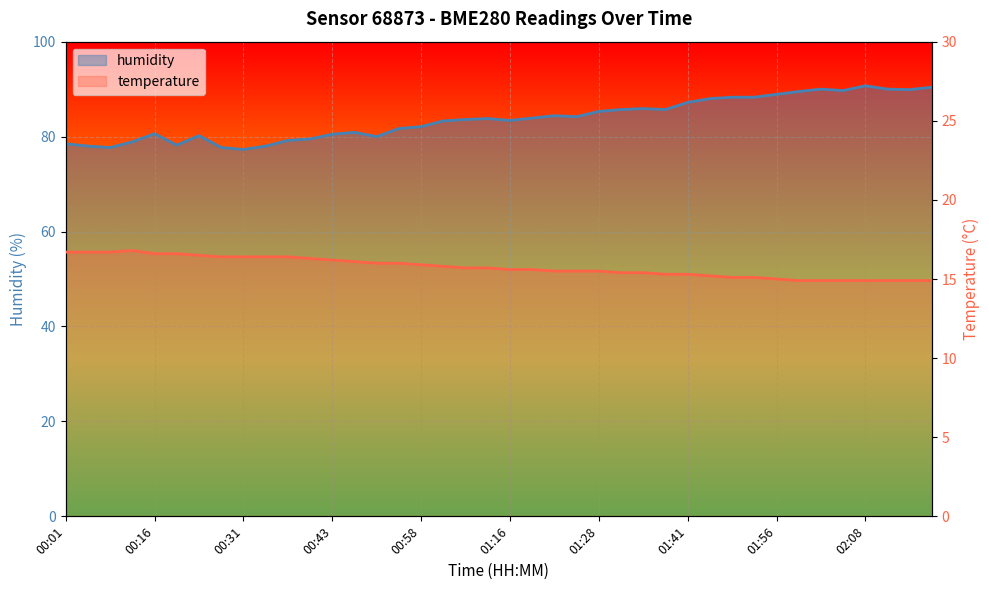

What is the lowest value of the humidity series?

77.3